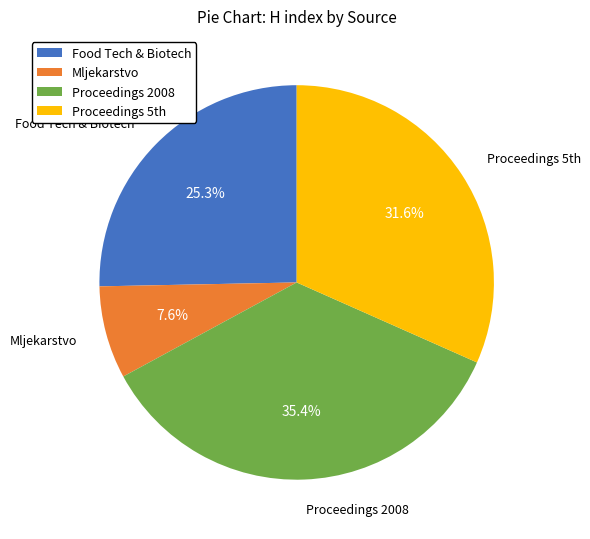

What is the smallest slice in the pie chart?

Mljekarstvo